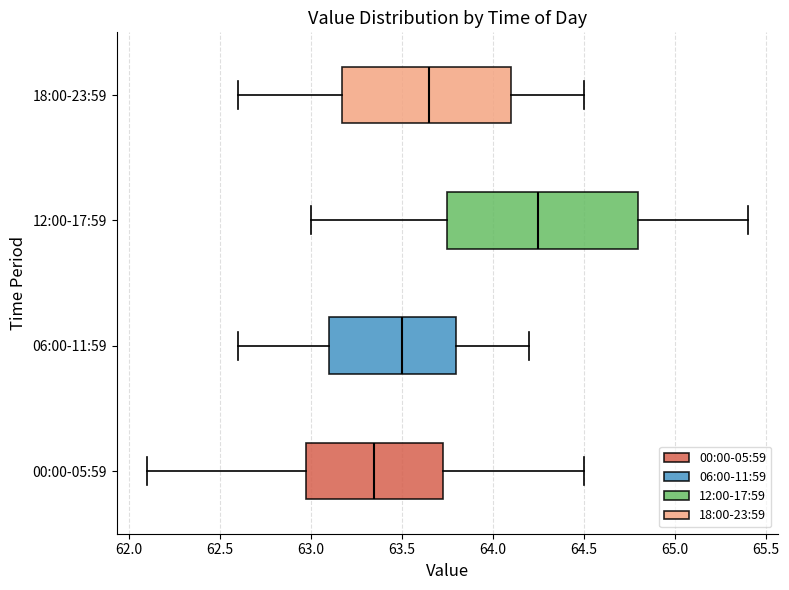

Reading bottom to top, read every box against the x-axis: the position of its median line, the range the box covers, and the ends of its whiskers. The values are not printed on the chart, so give them approximately, as read against the axis.

00:00-05:59: median 63.35, box 63.00 to 63.75, whiskers 62.10 to 64.50
06:00-11:59: median 63.50, box 63.10 to 63.80, whiskers 62.60 to 64.20
12:00-17:59: median 64.25, box 63.75 to 64.80, whiskers 63.00 to 65.40
18:00-23:59: median 63.65, box 63.20 to 64.10, whiskers 62.60 to 64.50